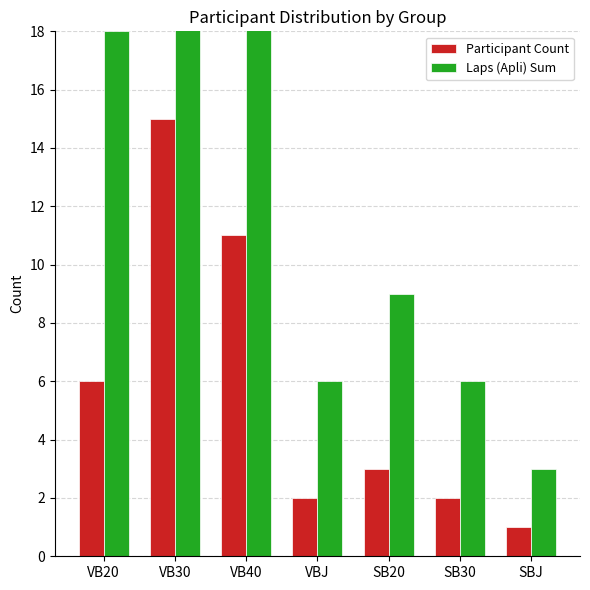

Reading right to left, transcribe all the data shown in this chart.

Participant Count: 1	2	3	2	11	15	6
Laps (Apli) Sum: 3	6	9	6	33	45	18